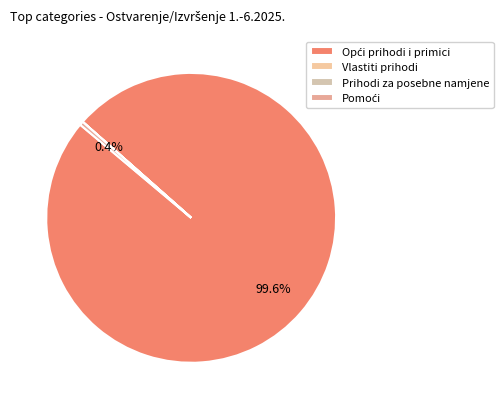

The Opći prihodi i primici slice represents 100% of the pie. True or false?

True